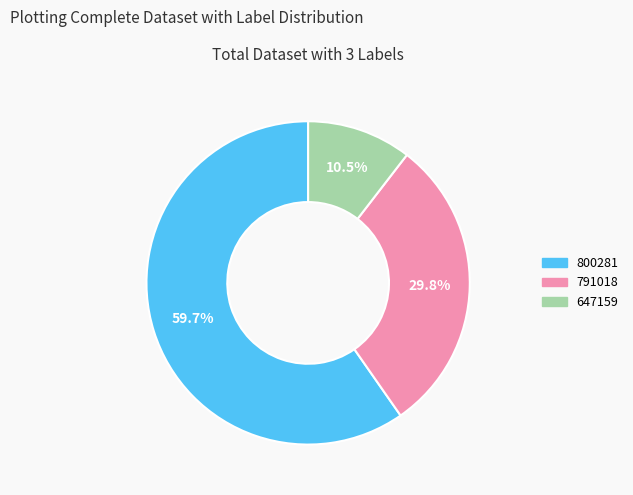

Is it true that 791018 is 30% of the pie?

True